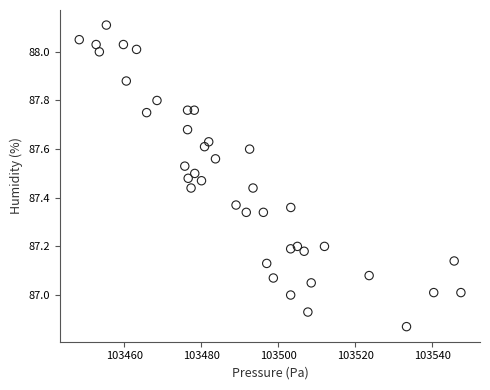

What is the range of Y values (max minus min)?

1.2